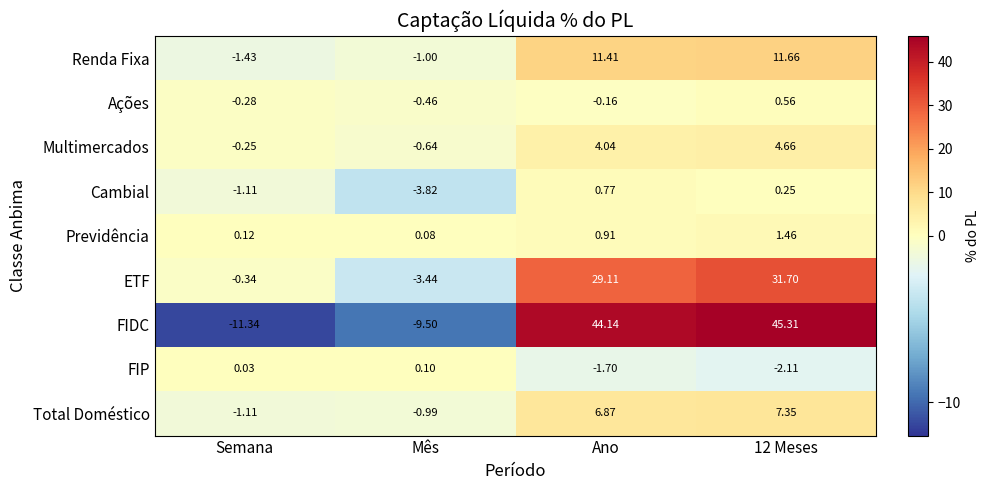

At which label is Ações closest to 0?

Ano